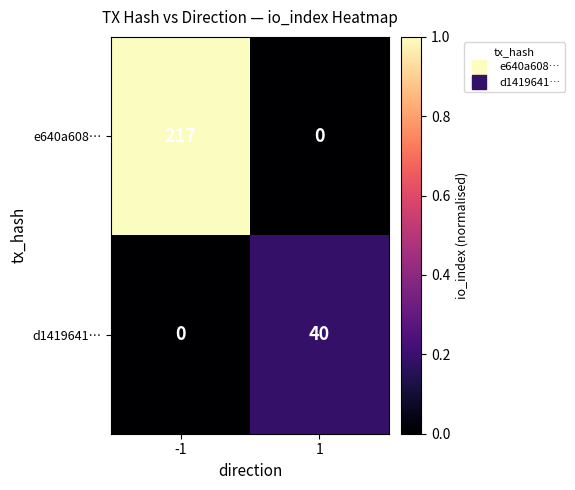

What is the total value across all series at -1?

217